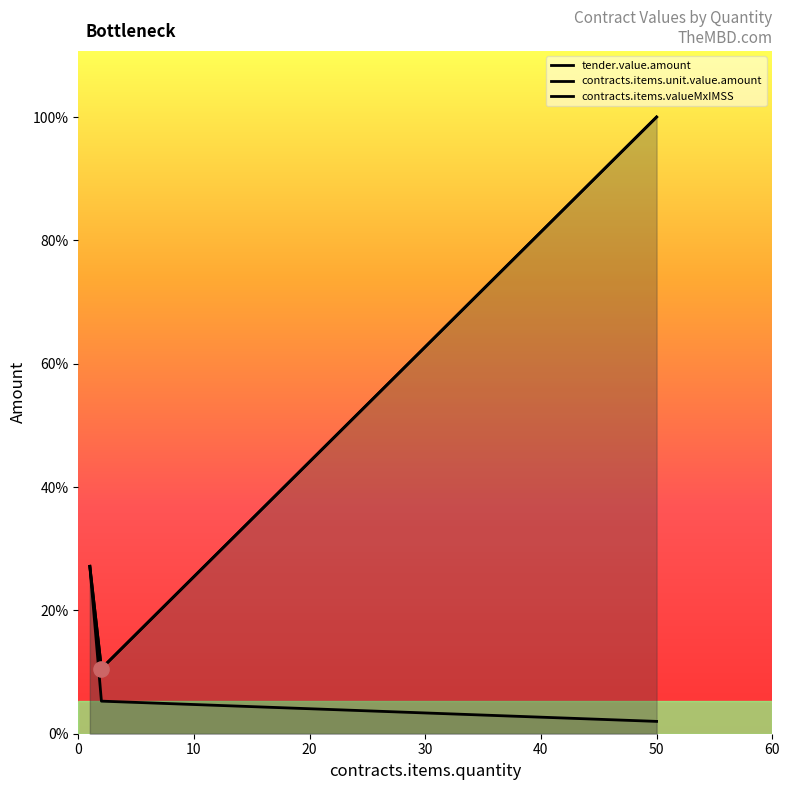

Which series has the largest Y range (max minus min)?

tender.value.amount